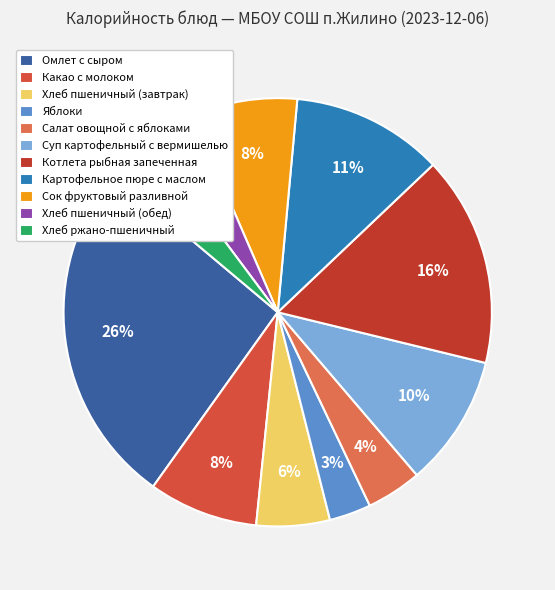

Which has a higher value, Картофельное пюре с маслом or Котлета рыбная запеченная?

Котлета рыбная запеченная